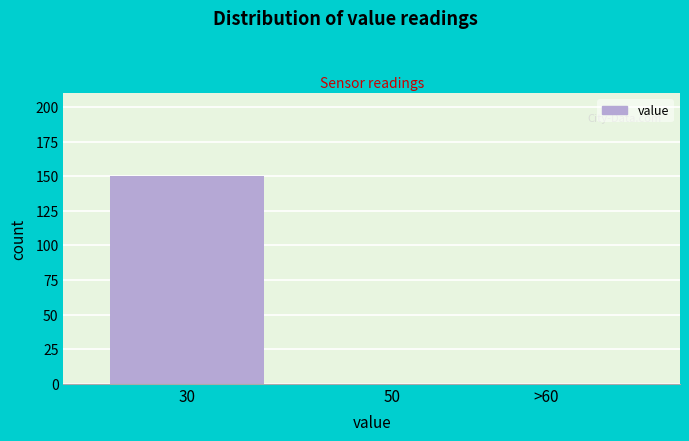

Reading left to right, transcribe all the data shown in this chart.

30=150	50=0	>60=0